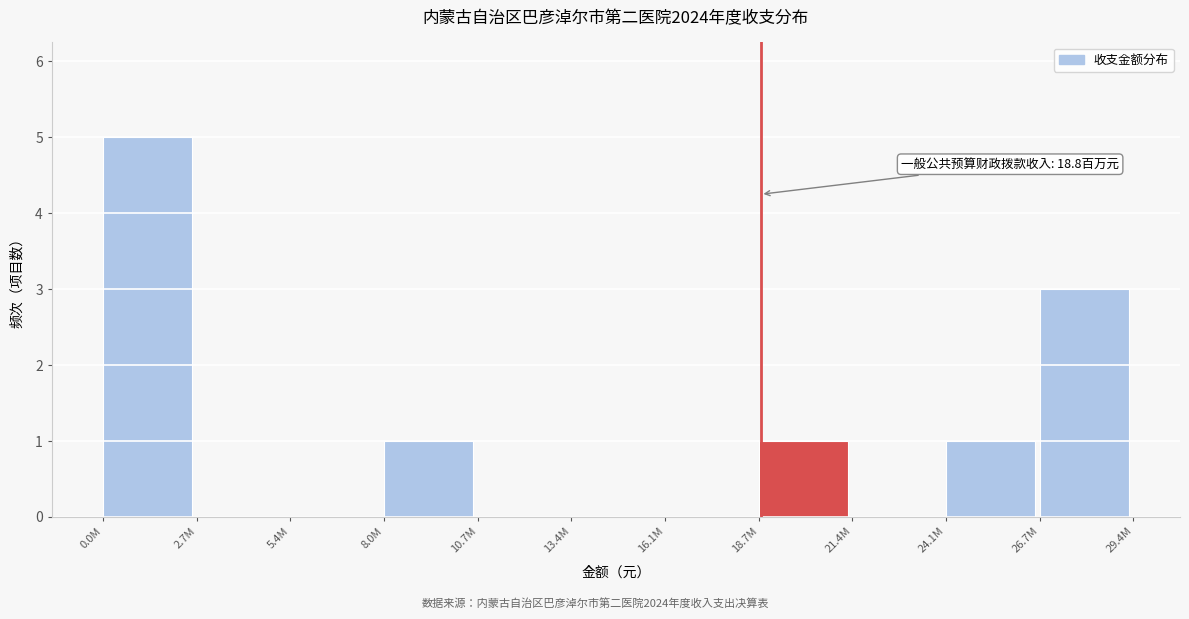

Reading right to left, extract all data points from this chart.

26.7M=3	24.1M=1	21.4M=0	18.7M=1	16.1M=0	13.4M=0	10.7M=0	8.0M=1	5.4M=0	2.7M=0	0.0M=5